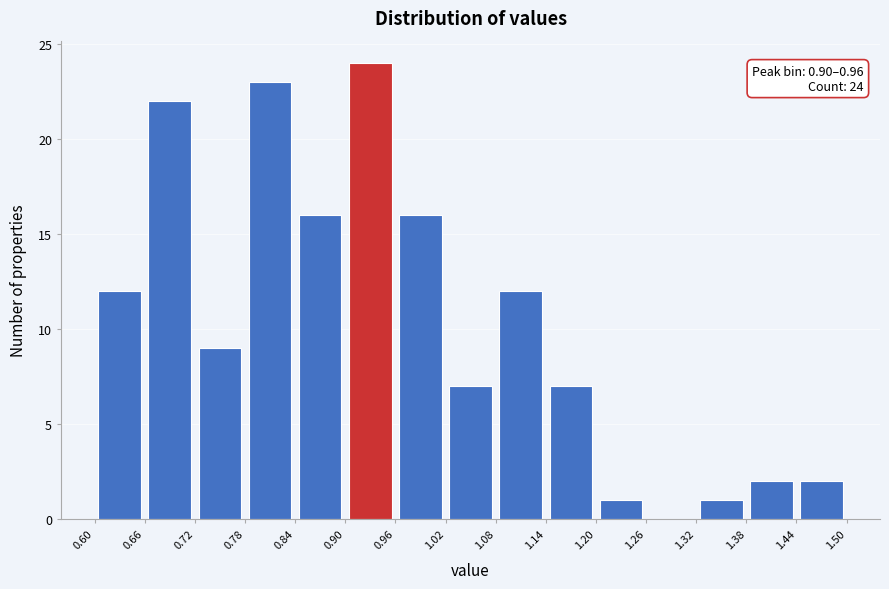

Which range on the x-axis has the tallest bar?

0.90 to 0.96